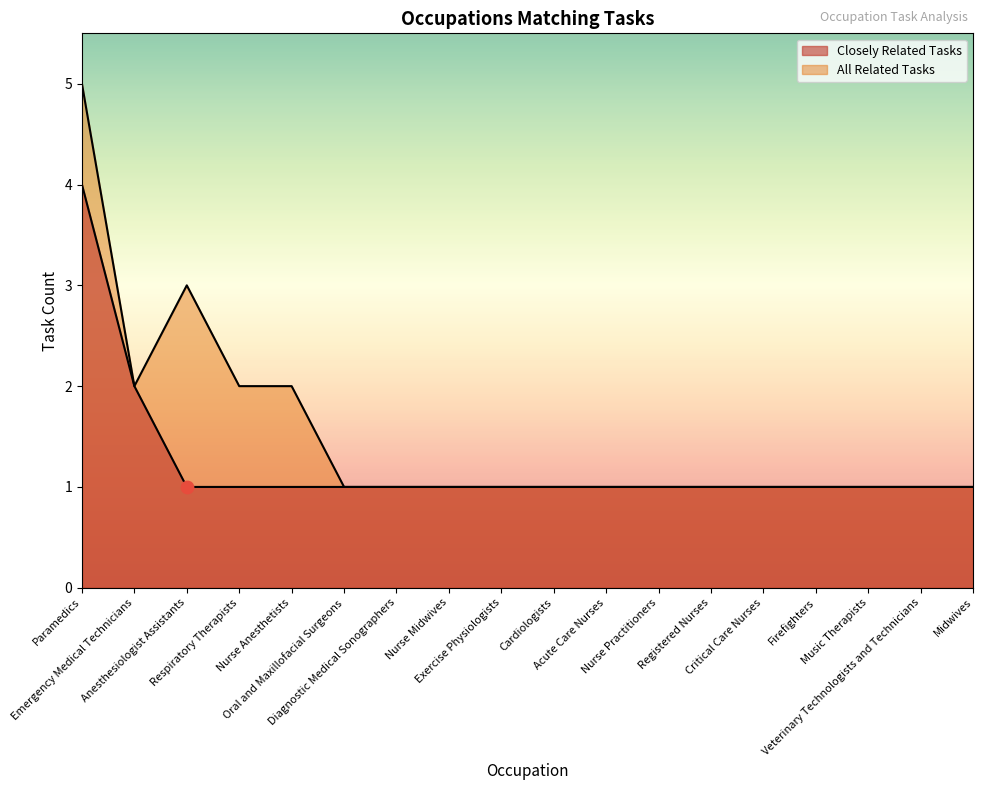

Which series reaches the maximum Y coordinate?

All Related Tasks